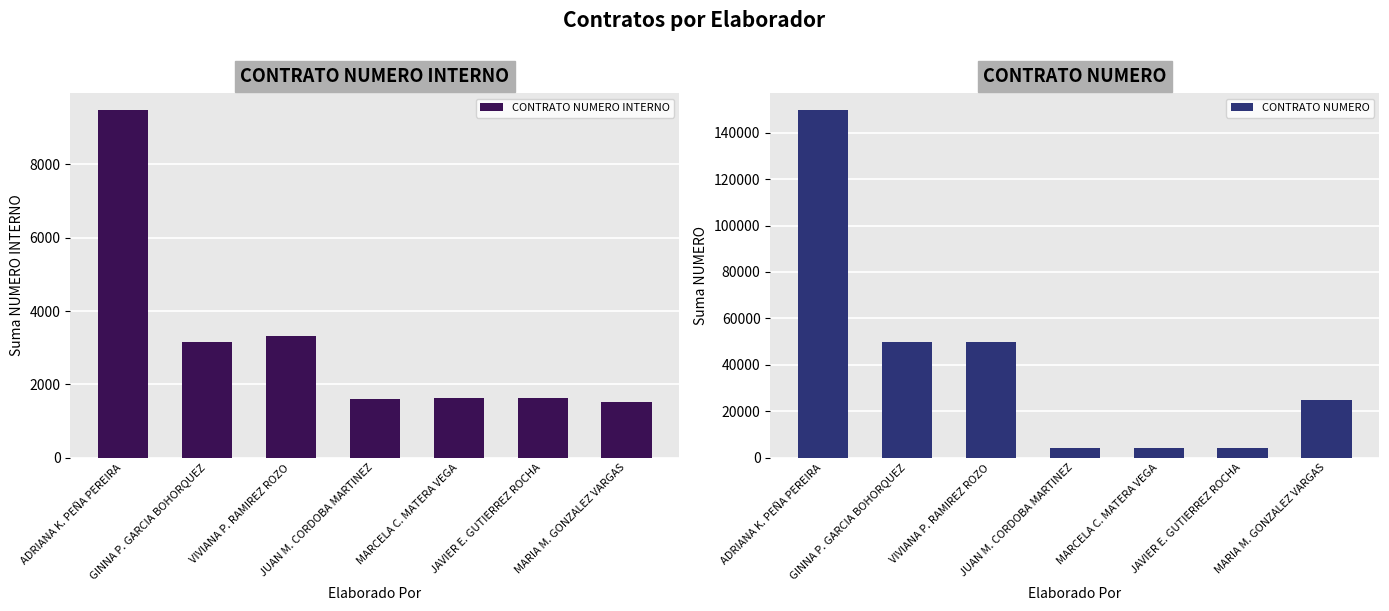

Rank the categories by CONTRATO NUMERO value from lowest to highest.

JUAN M. CORDOBA MARTINEZ, MARCELA C. MATERA VEGA, JAVIER E. GUTIERREZ ROCHA, MARIA M. GONZALEZ VARGAS, GINNA P. GARCIA BOHORQUEZ, VIVIANA P. RAMIREZ ROZO, ADRIANA K. PEÑA PEREIRA